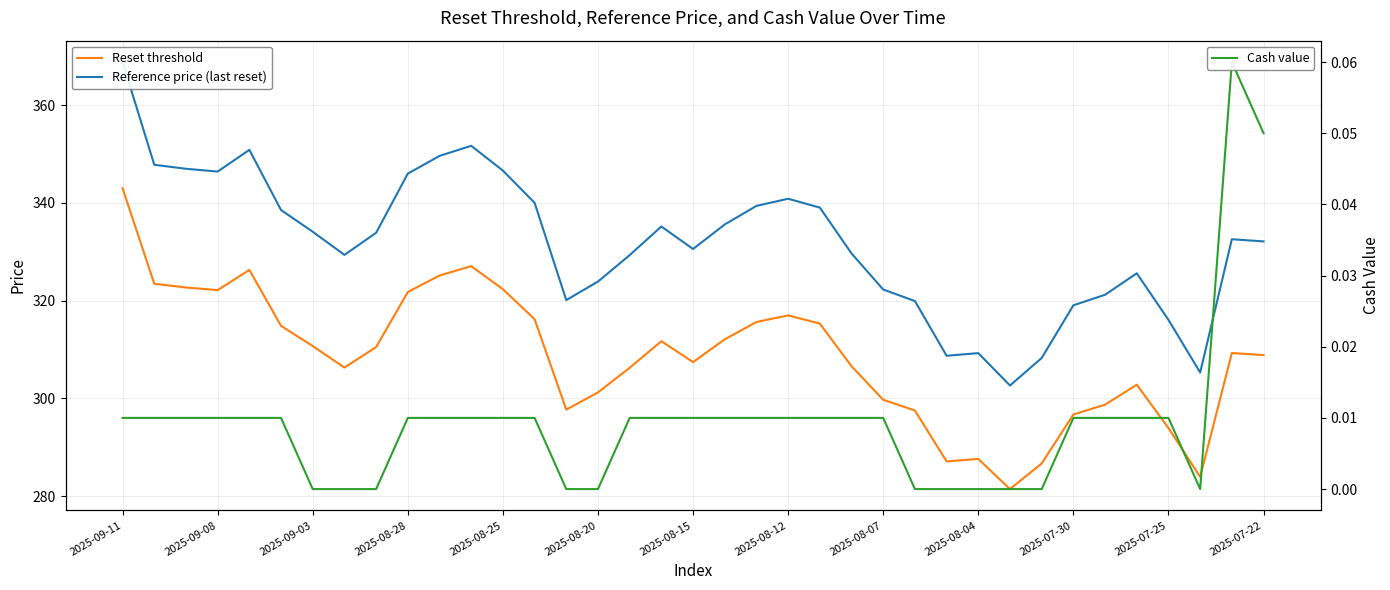

How many categories are shown in the chart?

37